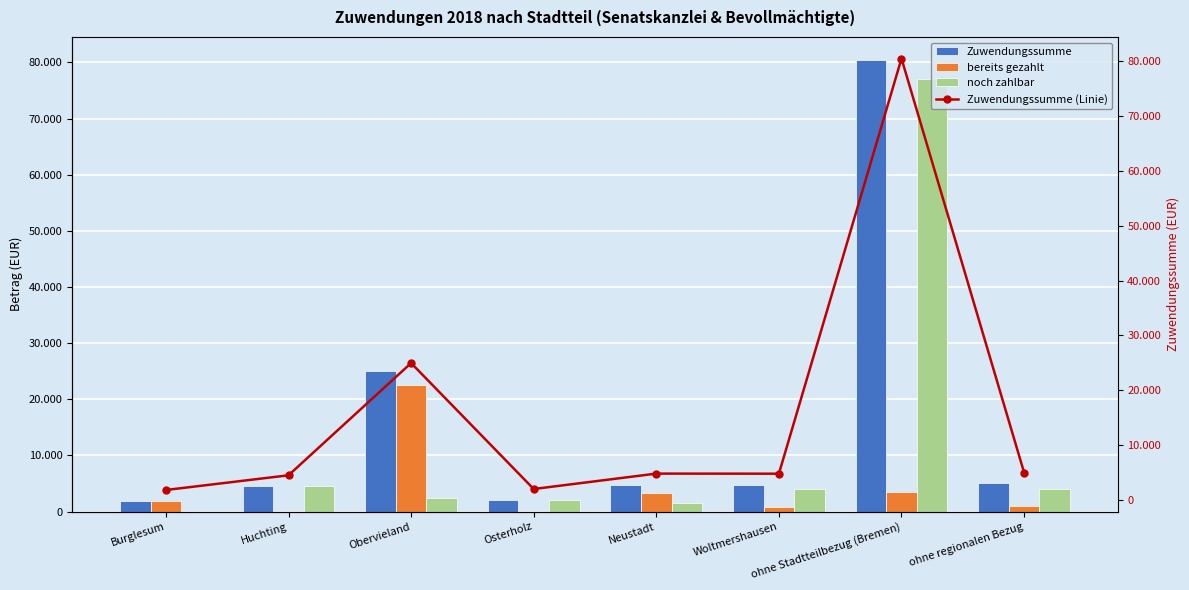

True or false: bereits gezahlt has a value of 3308.7 at Neustadt.

True